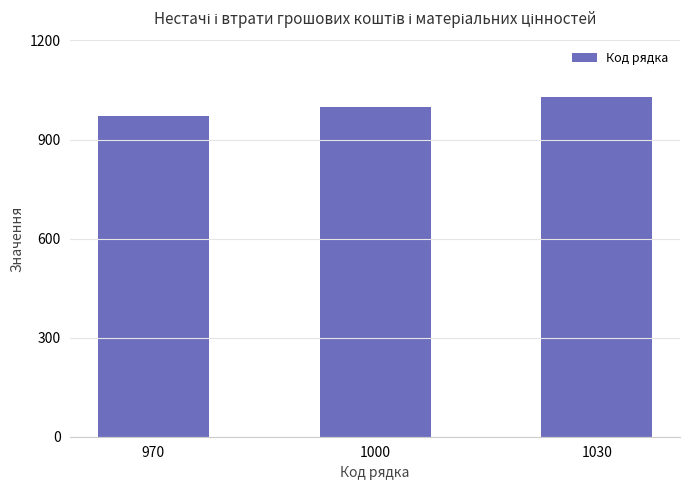

At which category does the chart reach its peak across all series?

1030